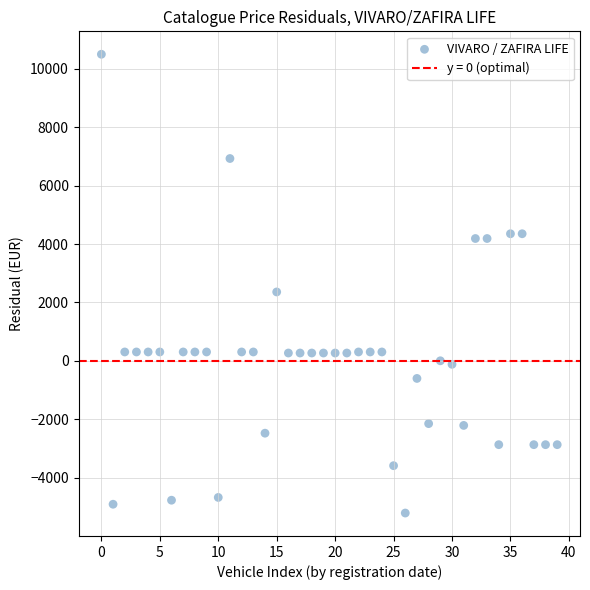

What is the range of Y values (max minus min)?

15702.0